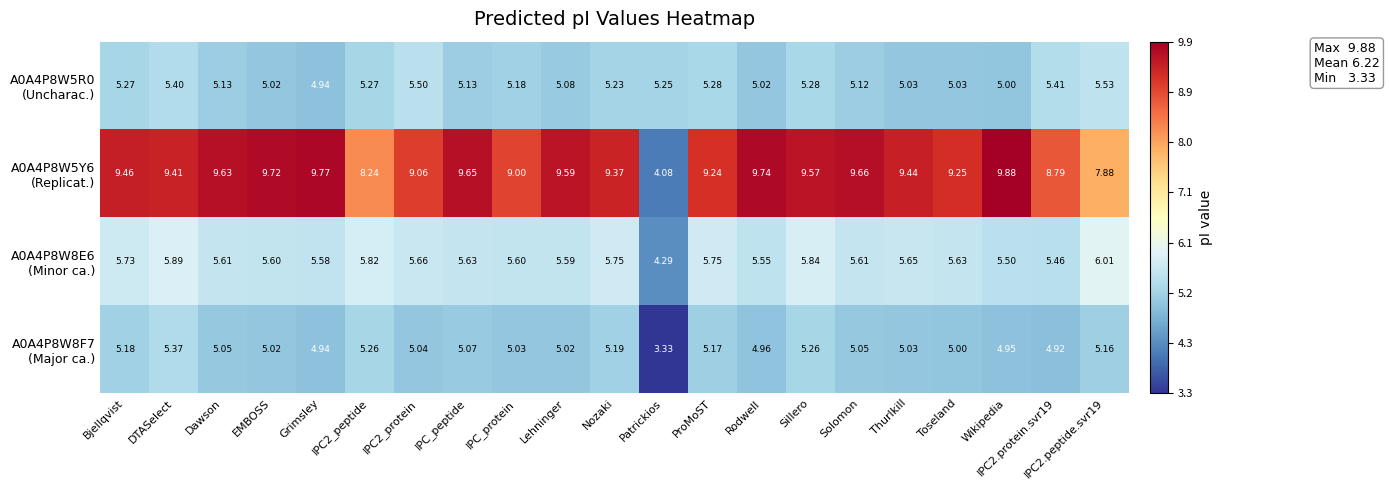

Which category has the lowest value across all series?

Patrickios